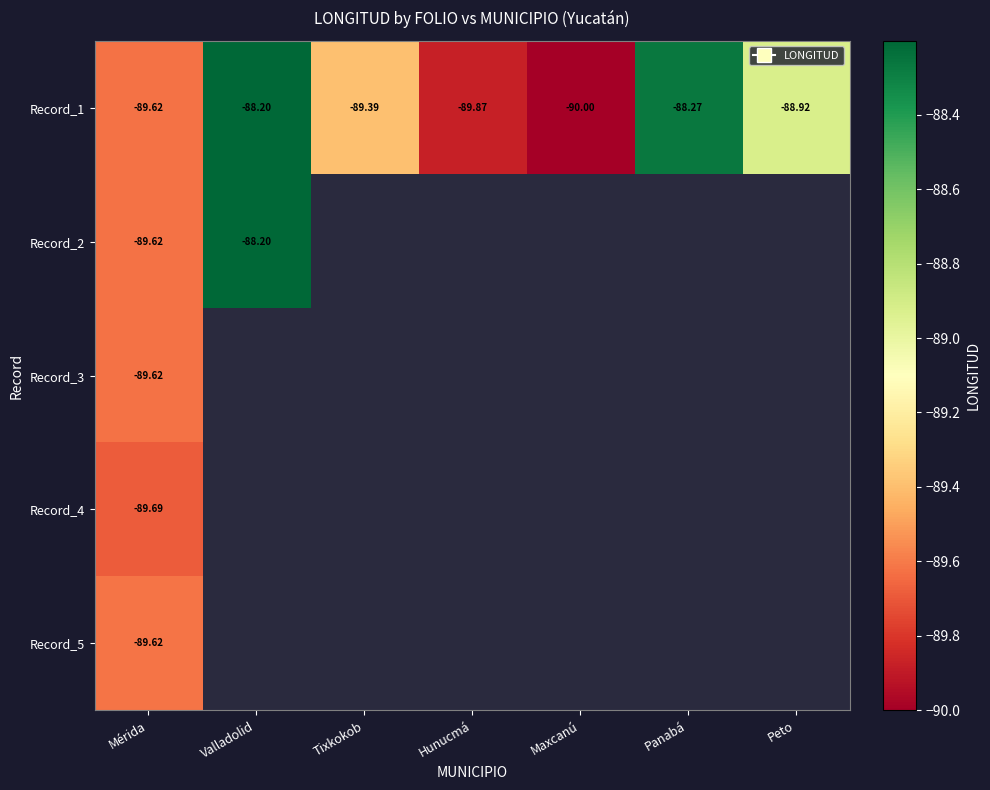

Read the Record_1 value at Mérida.

-89.6